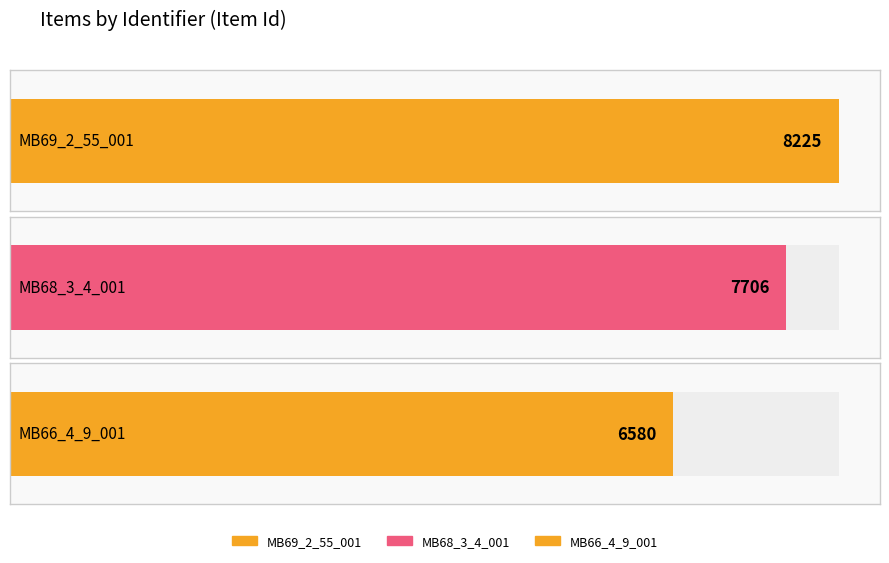

What is the label of the 1st bar from the left?

MB69_2_55_001